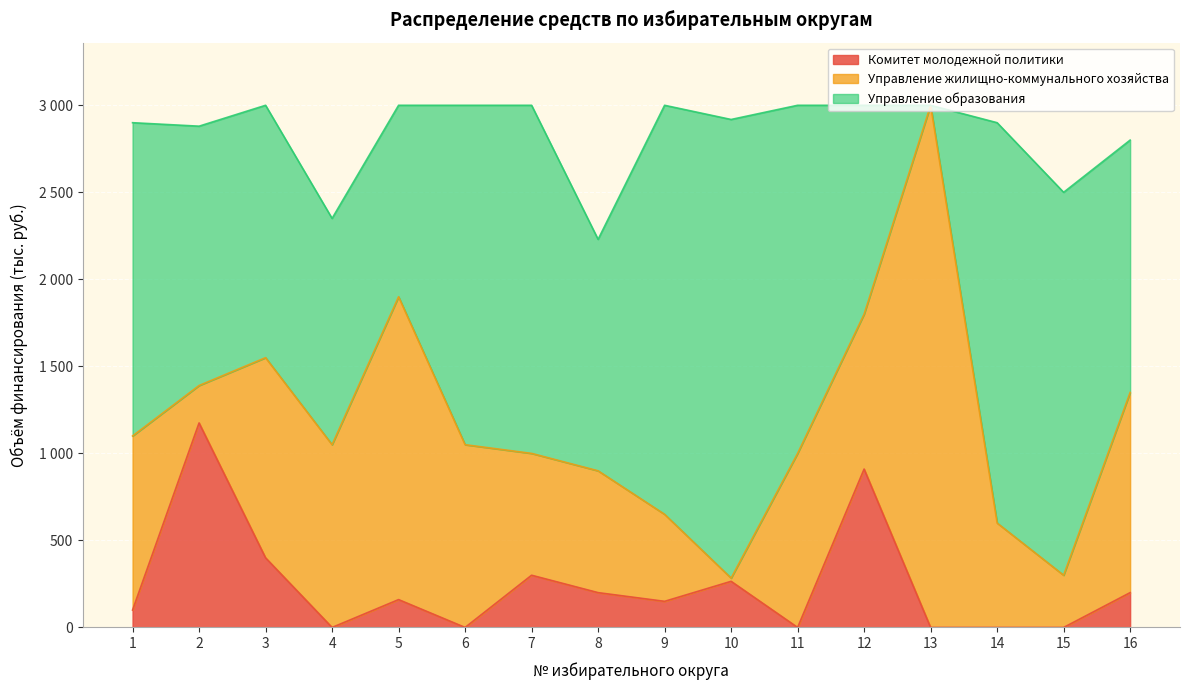

Does the chart display data point markers on the line(s)?

No